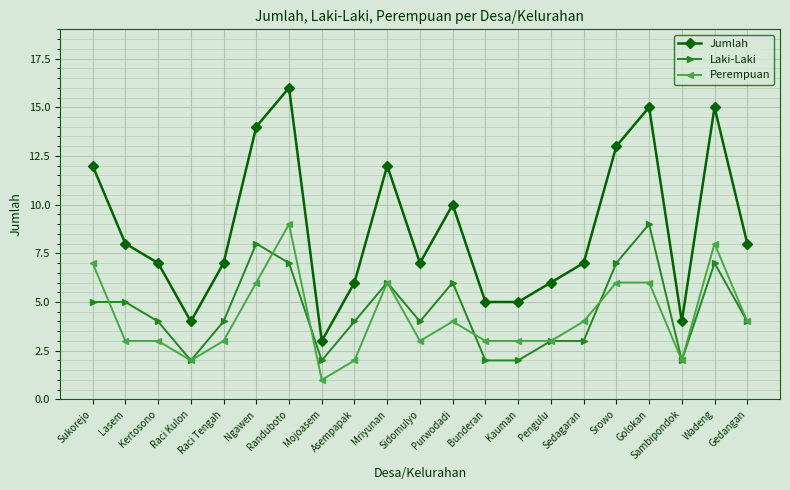

At Wadeng, list the series in order from smallest to largest.

Laki-Laki, Perempuan, Jumlah